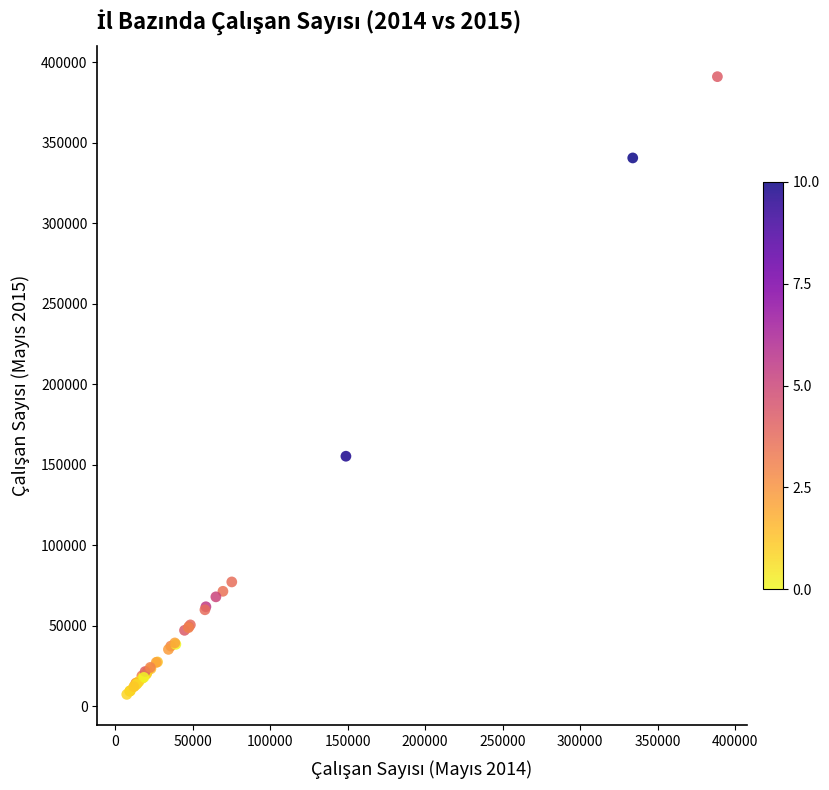

What Y value in the scatter plot is closest to 199163?

155239